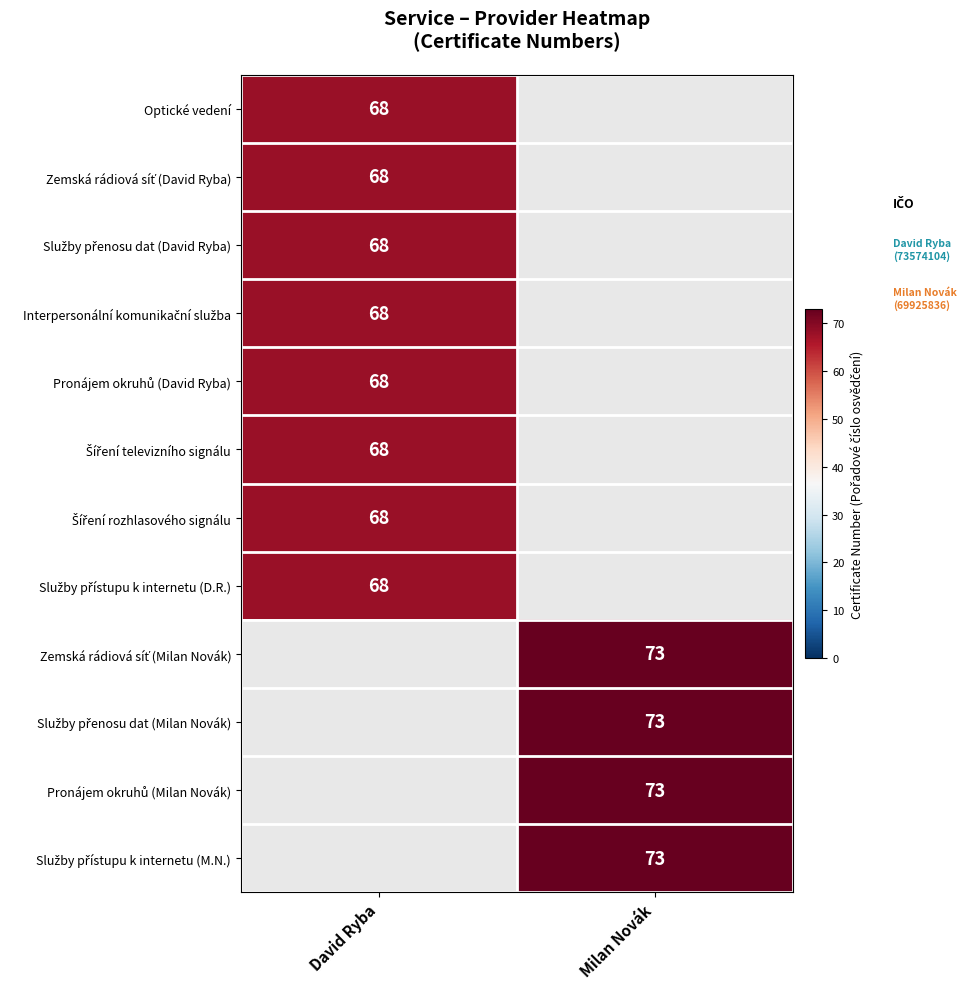

List the labels in order of Zemská rádiová síť (David Ryba) value, largest first.

David Ryba, Milan Novák